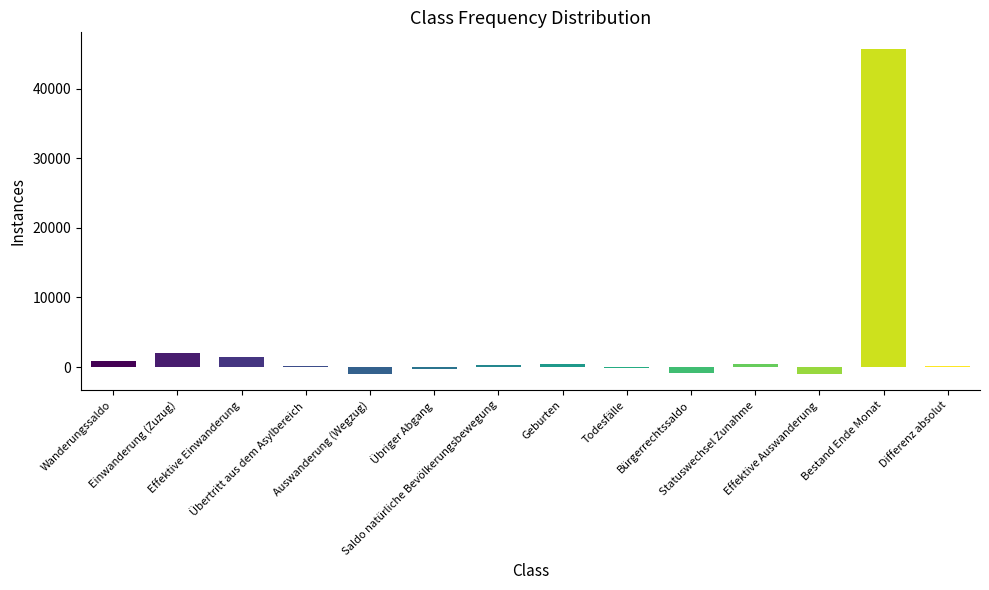

Count the number of data series in this chart.

1